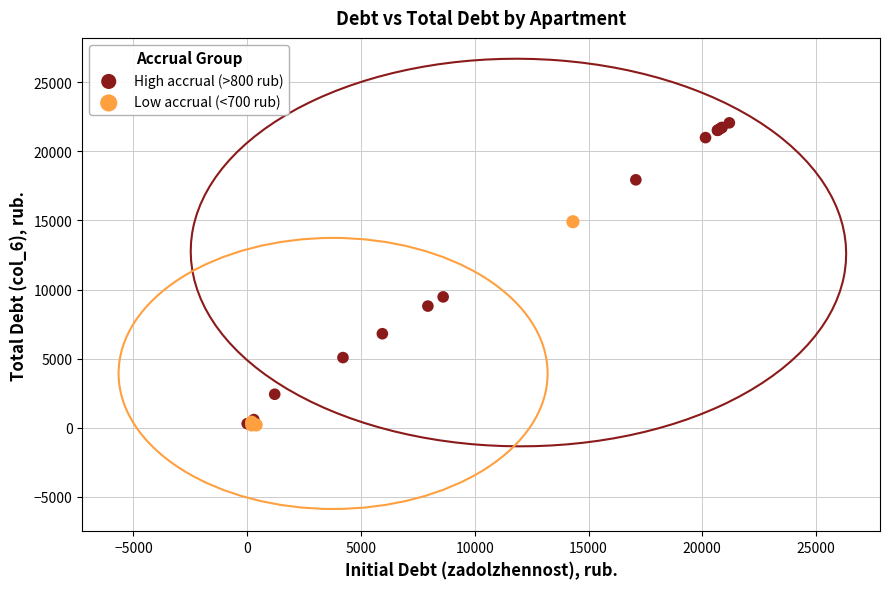

Which series has the largest Y range (max minus min)?

High accrual (>800 rub)